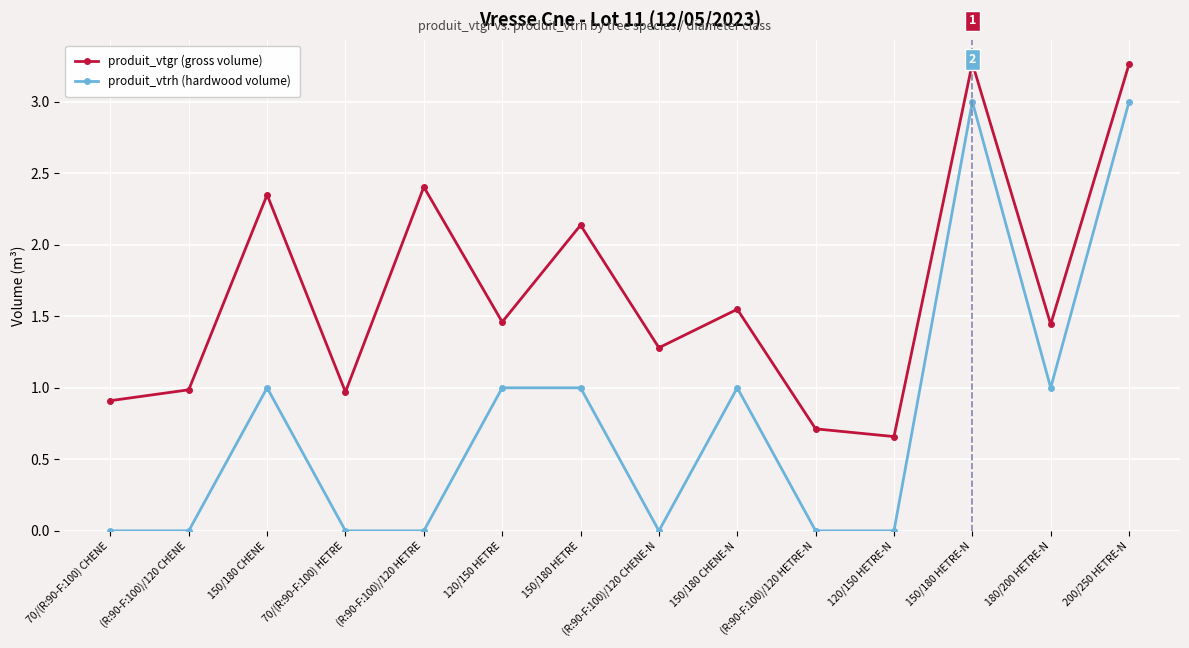

What is the label of the 13th point from the right?

(R:90-F:100)/120 CHENE